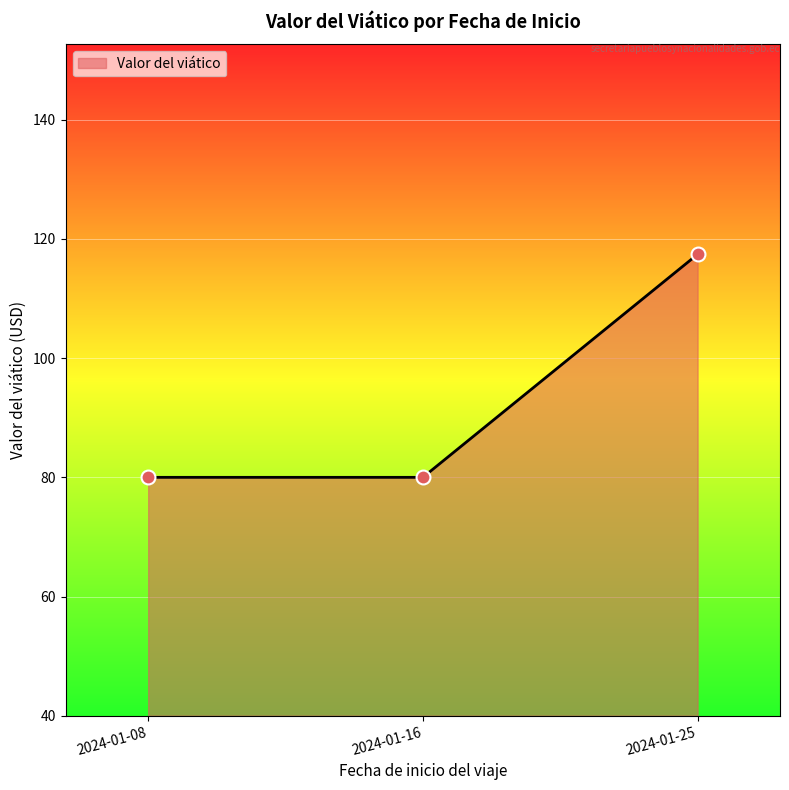

Between 2024-01-25 and 2024-01-16, which is larger?

2024-01-25